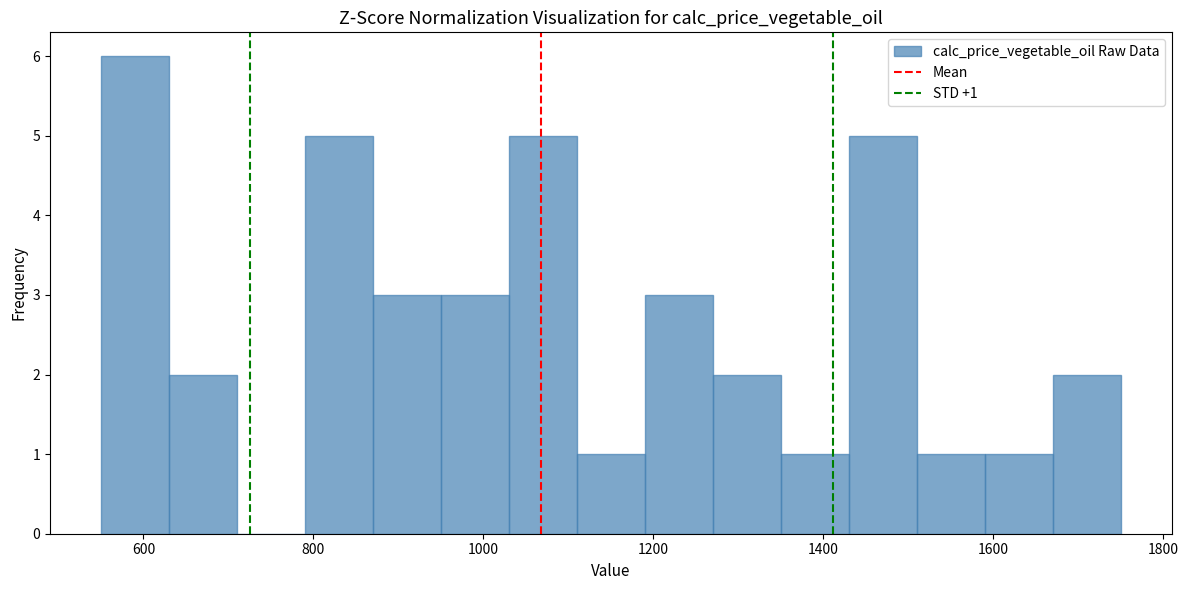

Over which range of the x-axis is the bar tallest?

550 to 630